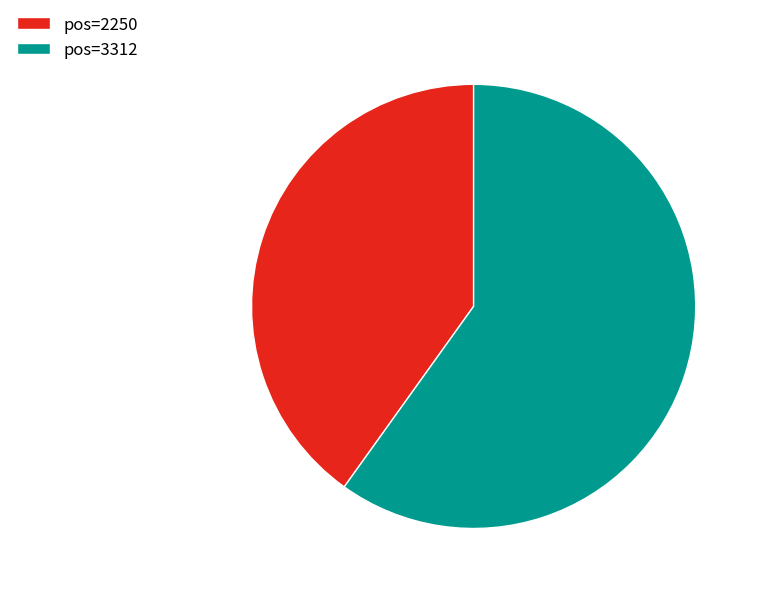

How many slices are in this pie chart?

2